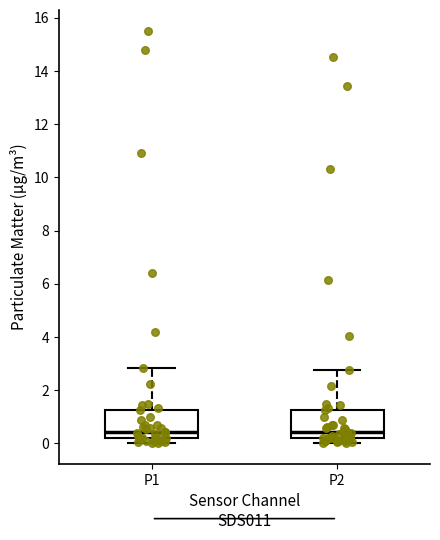

Reading left to right, read every box against the y-axis: the position of its median line, the range the box covers, and the ends of its whiskers. The values are not printed on the chart, so give them approximately, as read against the axis.

P1: median 0.4, box 0.2 to 1.2, whiskers 0.0 to 2.8
P2: median 0.4, box 0.2 to 1.2, whiskers 0.0 to 2.8